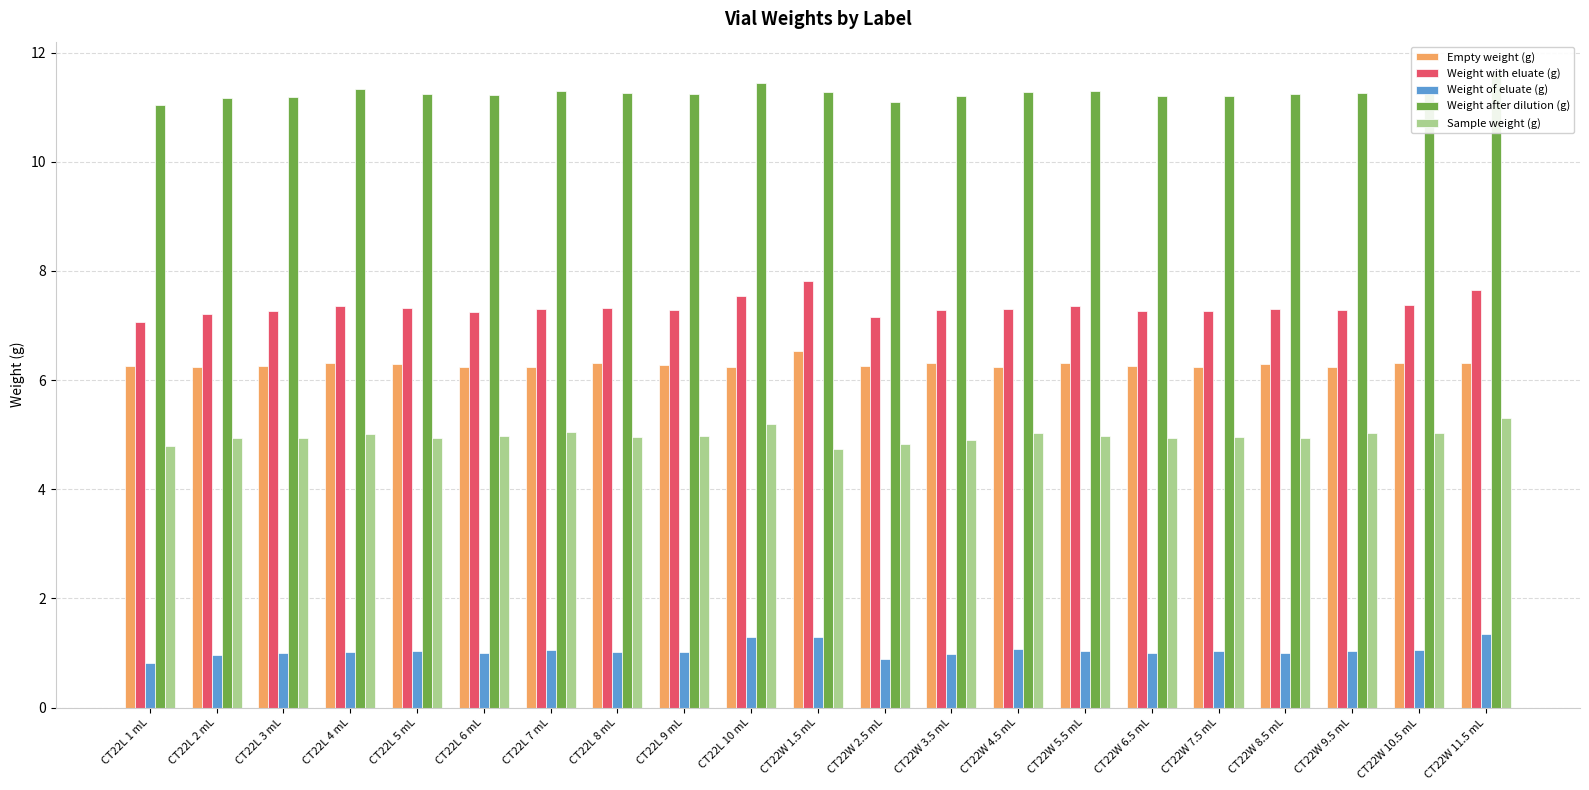

Which series has the largest total across all categories?

Weight after dilution (g)